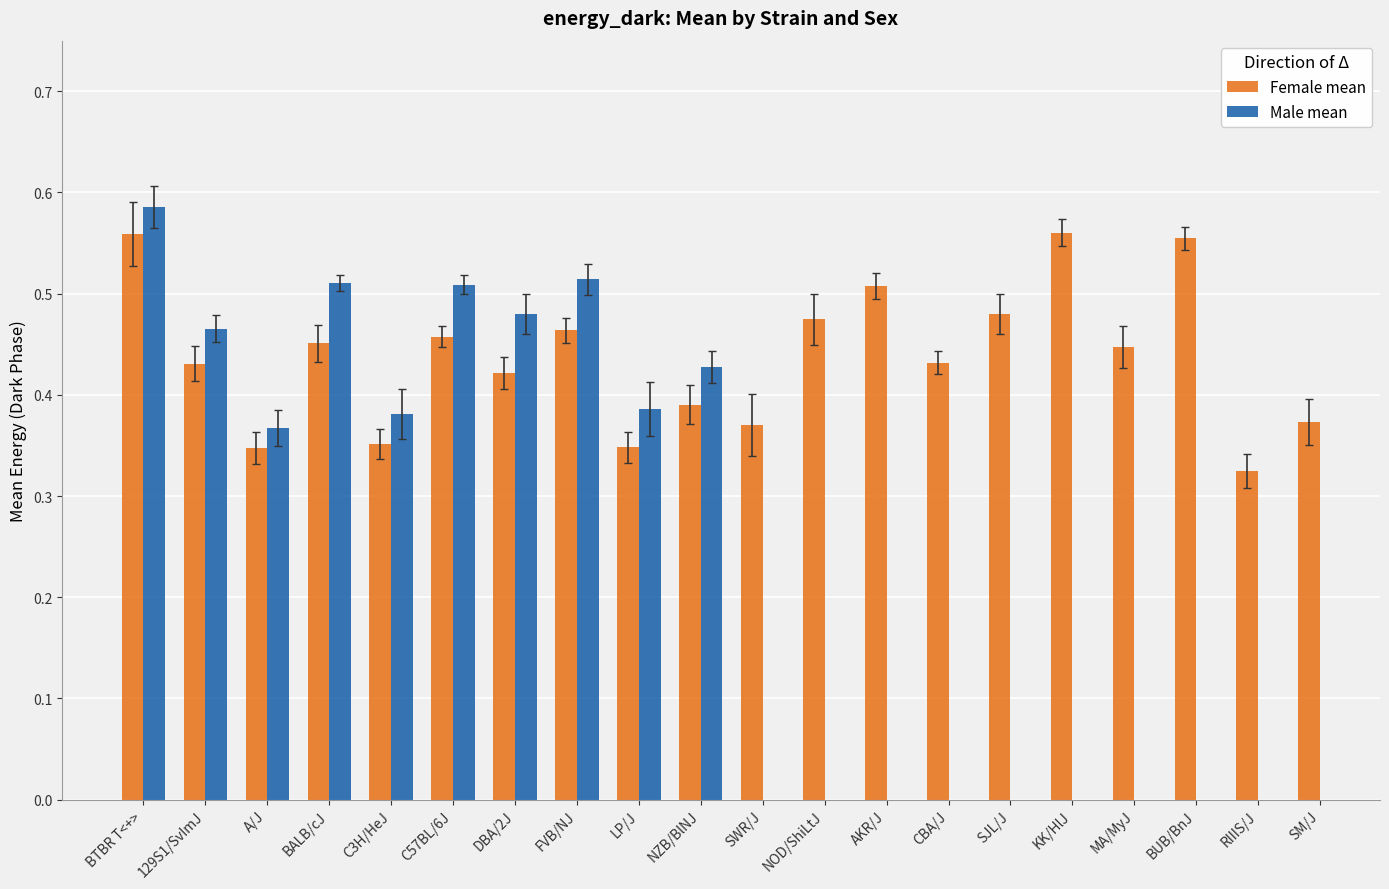

What is the value of the 12th bar from the left?

0.5